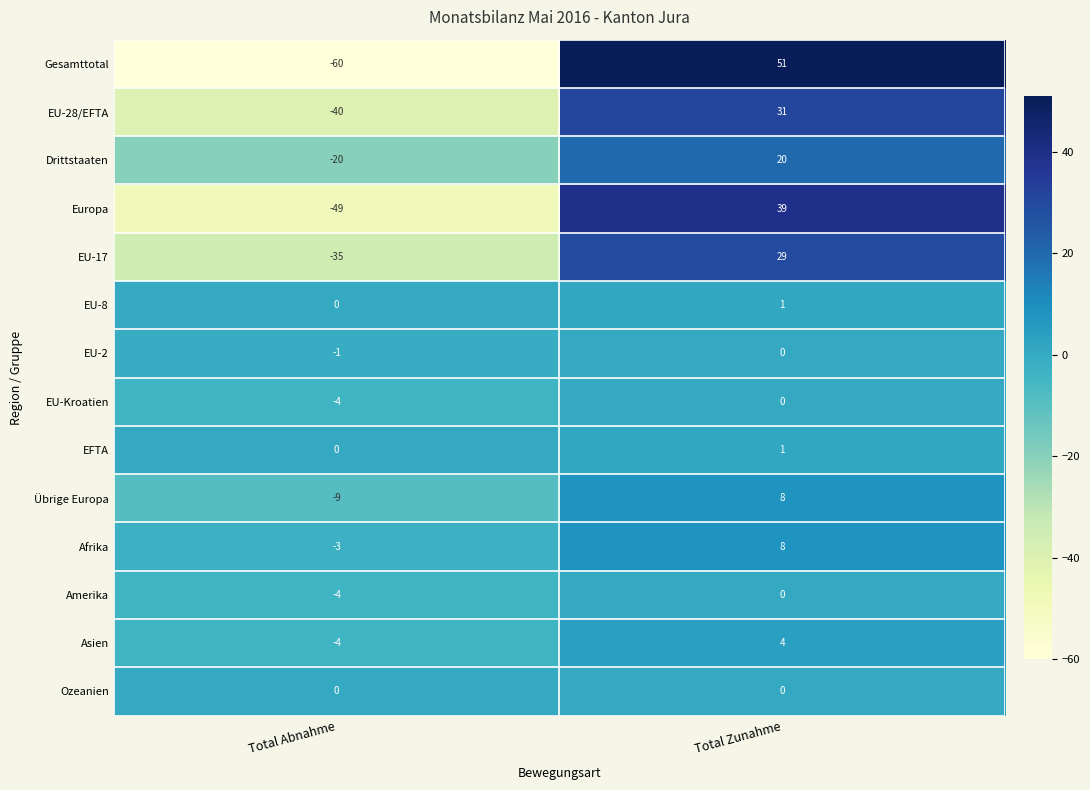

How many distinct data groups are displayed?

14